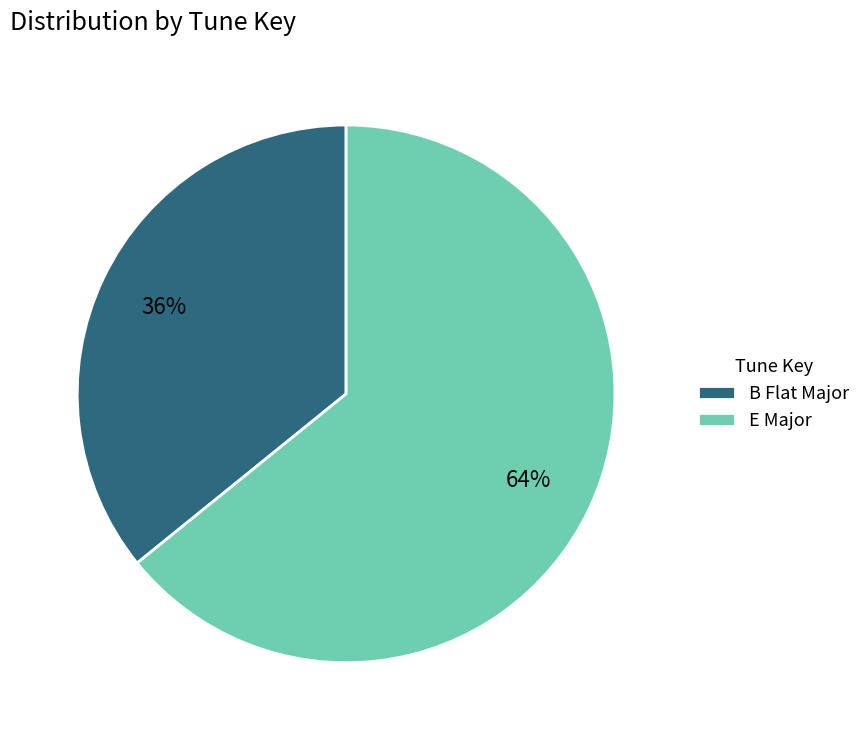

Do B Flat Major and E Major together represent more than half of the pie?

Yes